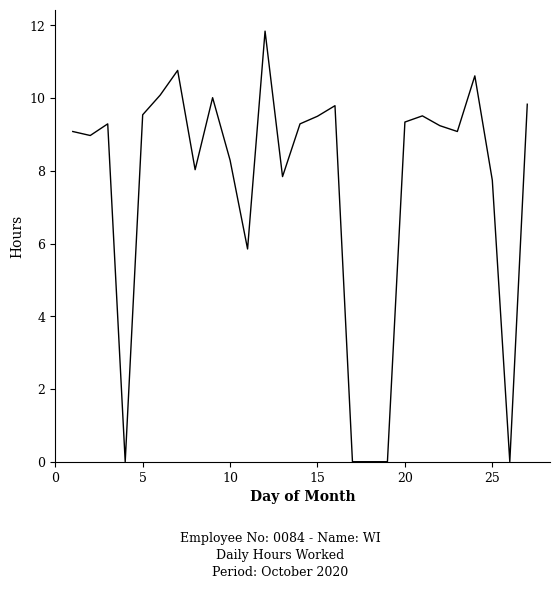

What is the greatest value displayed?

11.8